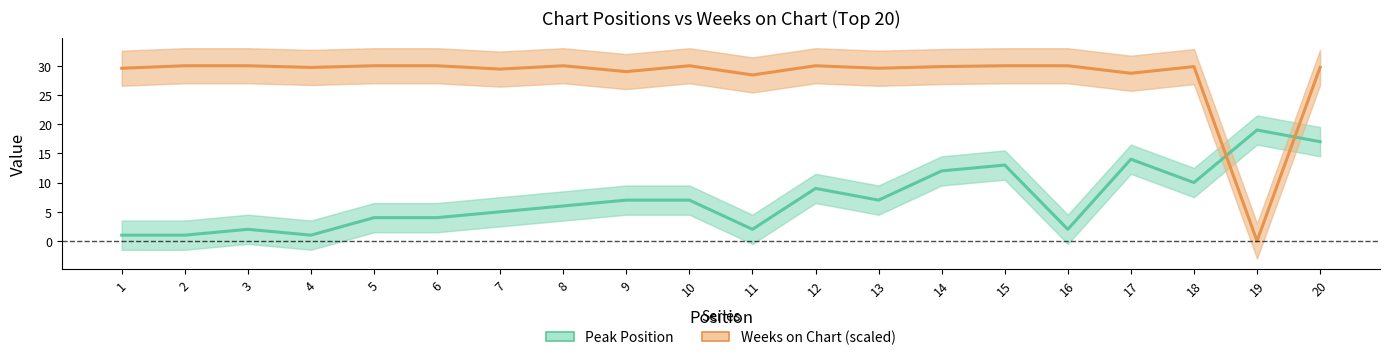

At which category does Peak Position reach its first local peak?

3